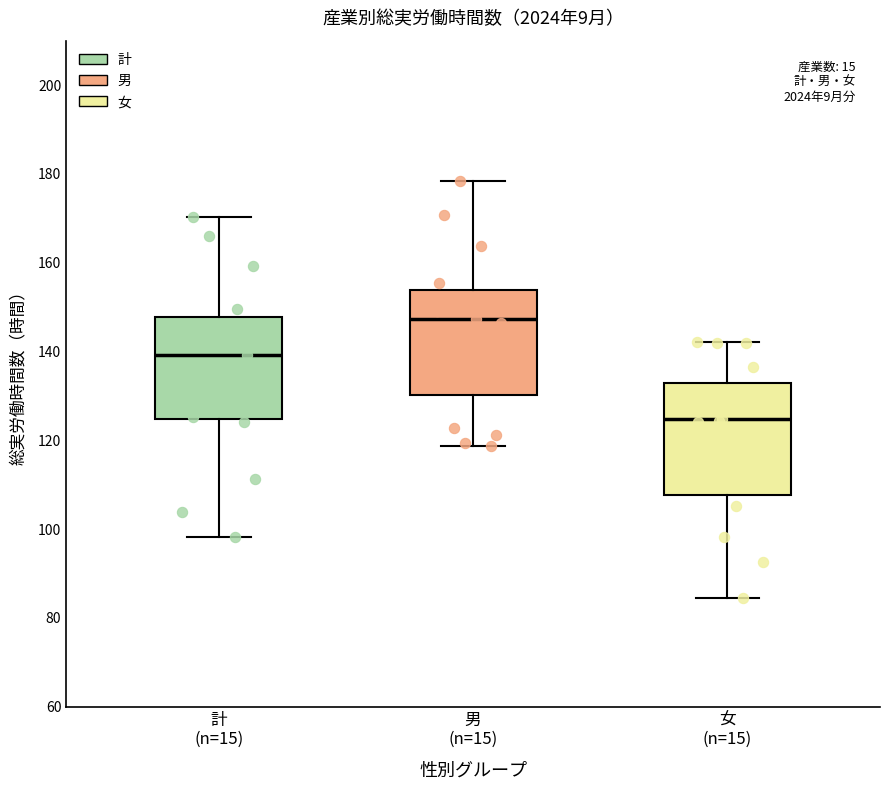

Reading left to right, read every box against the y-axis: the position of its median line, the range the box covers, and the ends of its whiskers. The values are not printed on the chart, so give them approximately, as read against the axis.

計 (n=15): median 140, box 124 to 148, whiskers 98 to 170
男 (n=15): median 148, box 130 to 154, whiskers 118 to 178
女 (n=15): median 124, box 108 to 132, whiskers 84 to 142